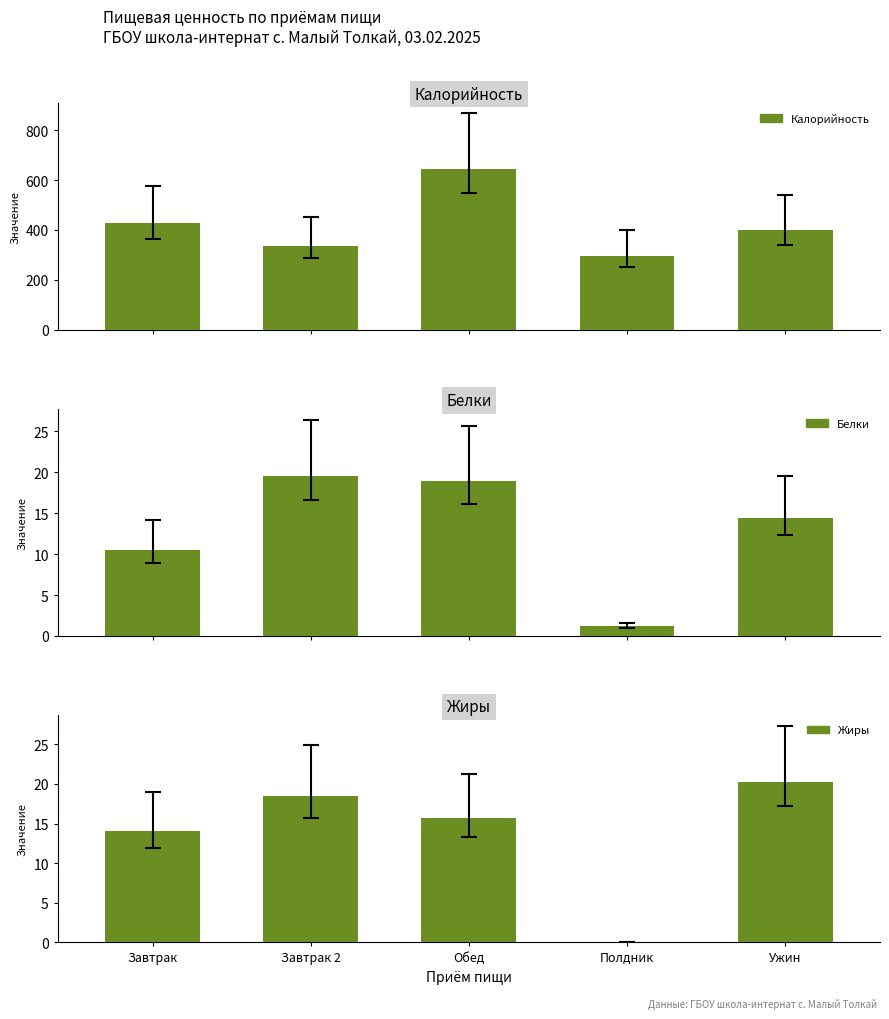

Rank the categories by Жиры value from highest to lowest.

Ужин, Завтрак 2, Обед, Завтрак, Полдник